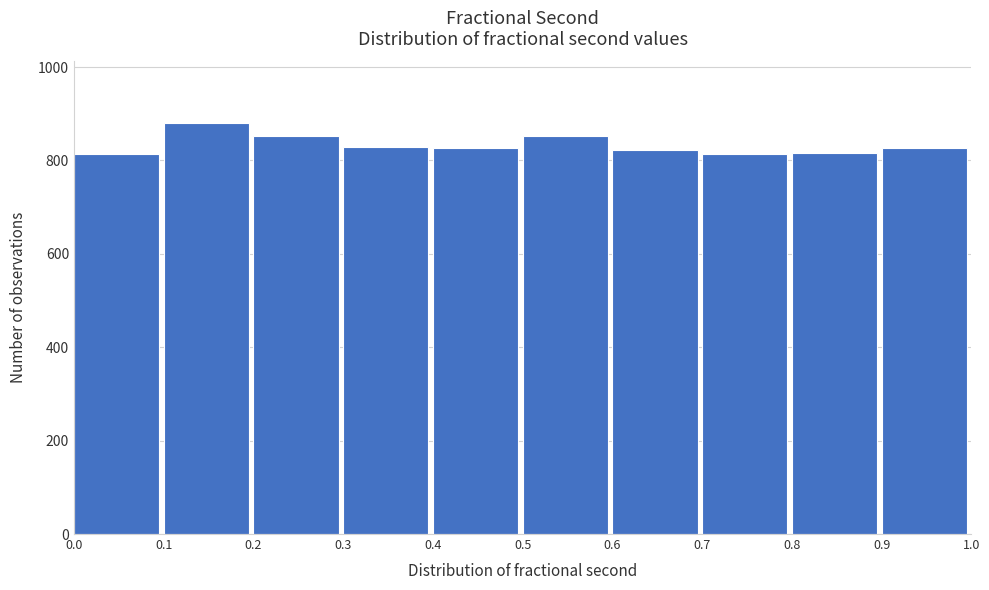

Reading left to right, list every bar in this chart as the range it spans on the x-axis followed by its height. The values are not printed on the chart, so give them approximately, as read against the axis.

0.0 to 0.1: 820
0.1 to 0.2: 880
0.2 to 0.3: 860
0.3 to 0.4: 820
0.4 to 0.5: 820
0.5 to 0.6: 860
0.6 to 0.7: 820
0.7 to 0.8: 820
0.8 to 0.9: 820
0.9 to 1.0: 820